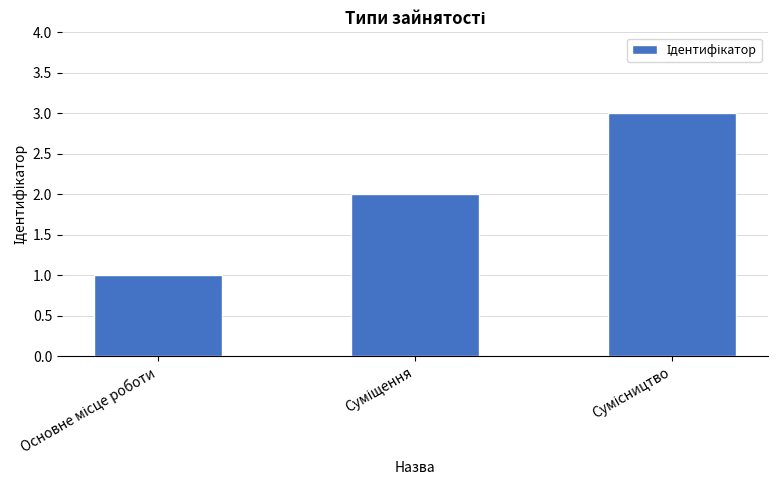

What is the sum of all values?

6